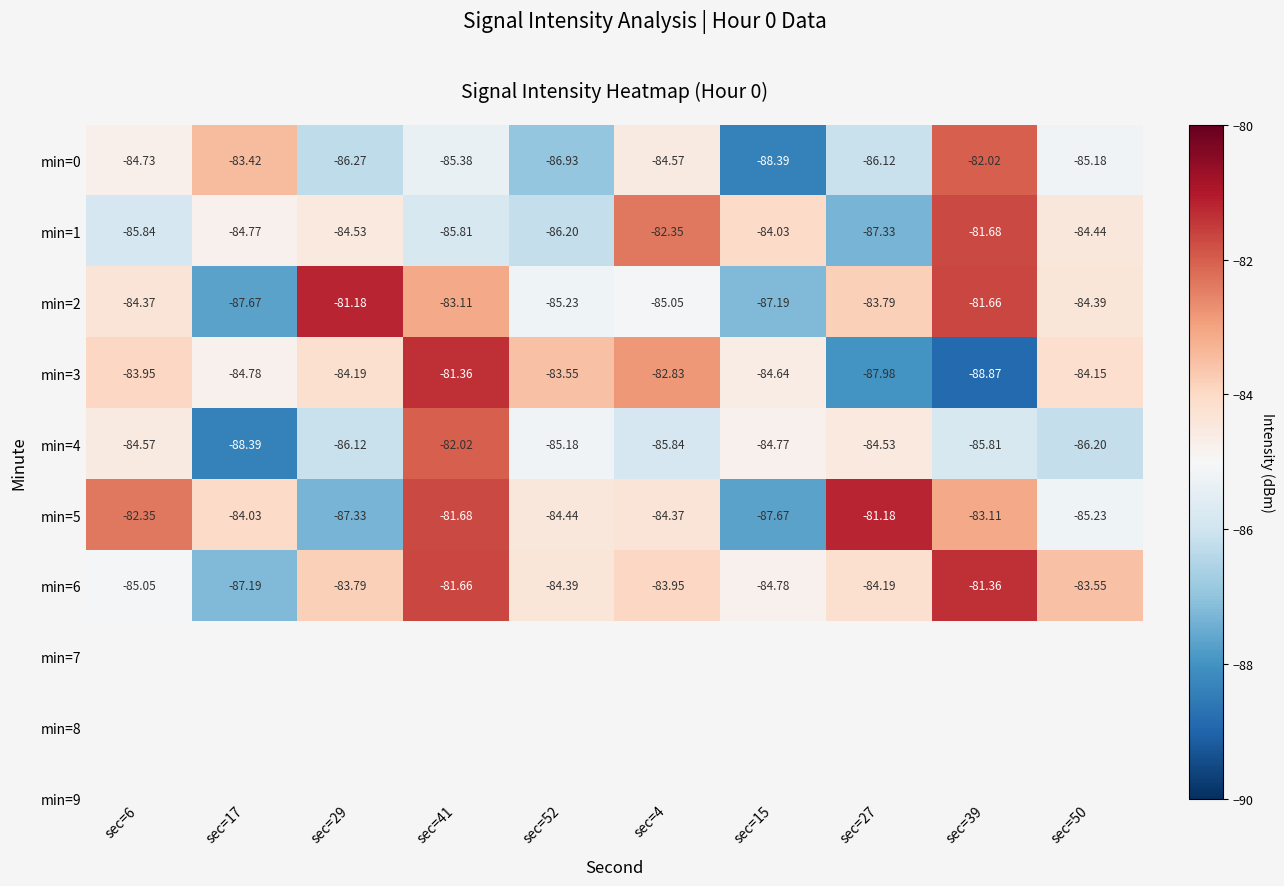

Is the value of min=3 at sec=15 greater than the value of min=6 at sec=17?

Yes